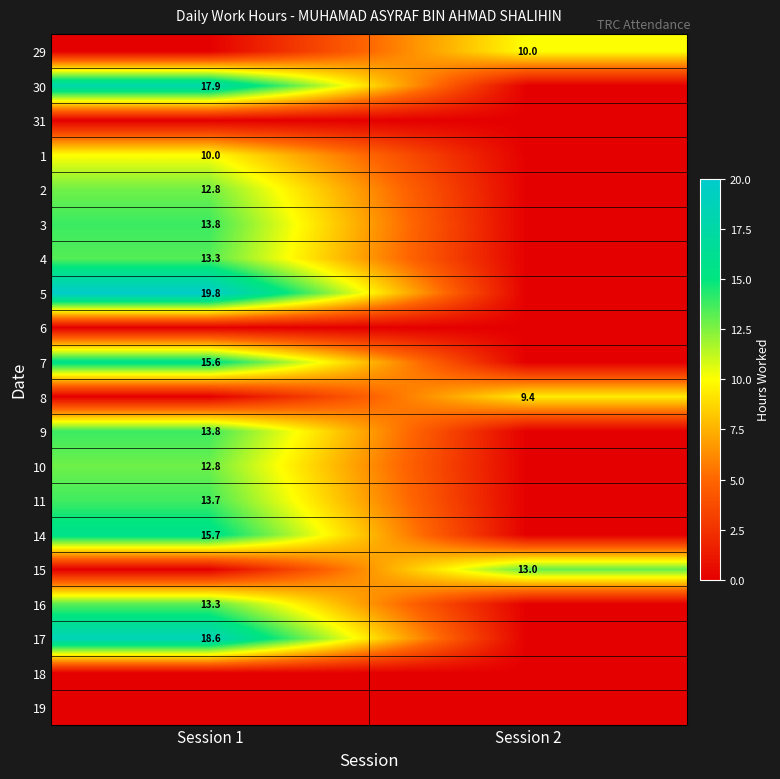

The 16 series shows 20.9 at Session 1. True or false?

False